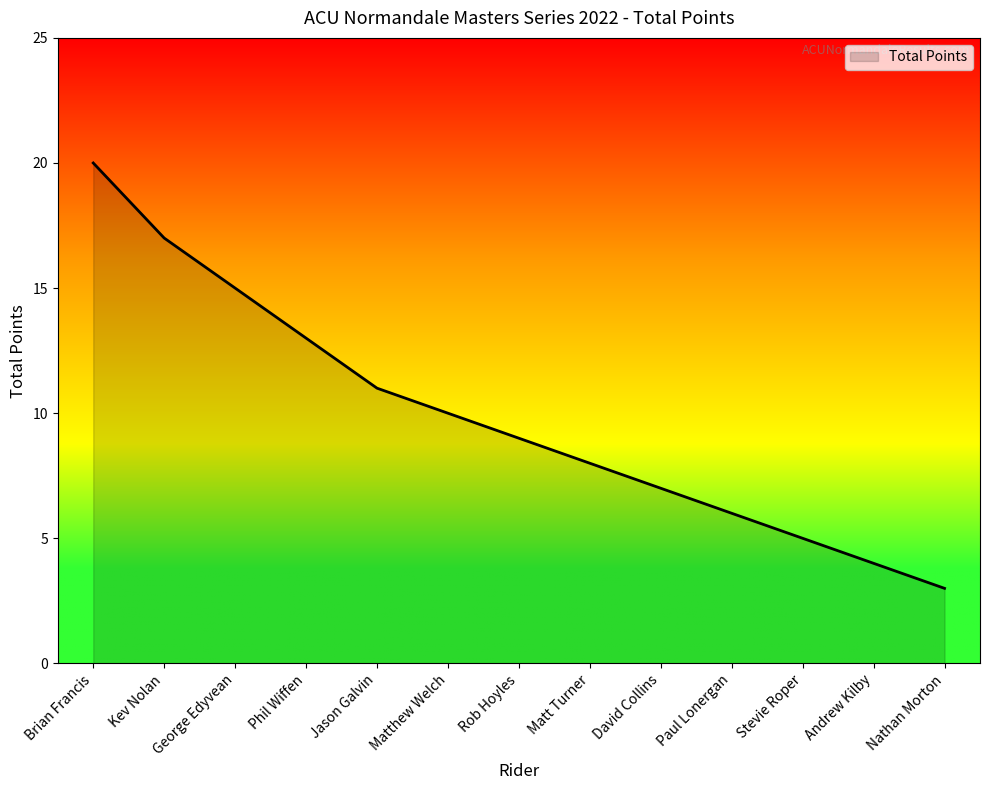

The value at Andrew Kilby is 7. True or false?

False